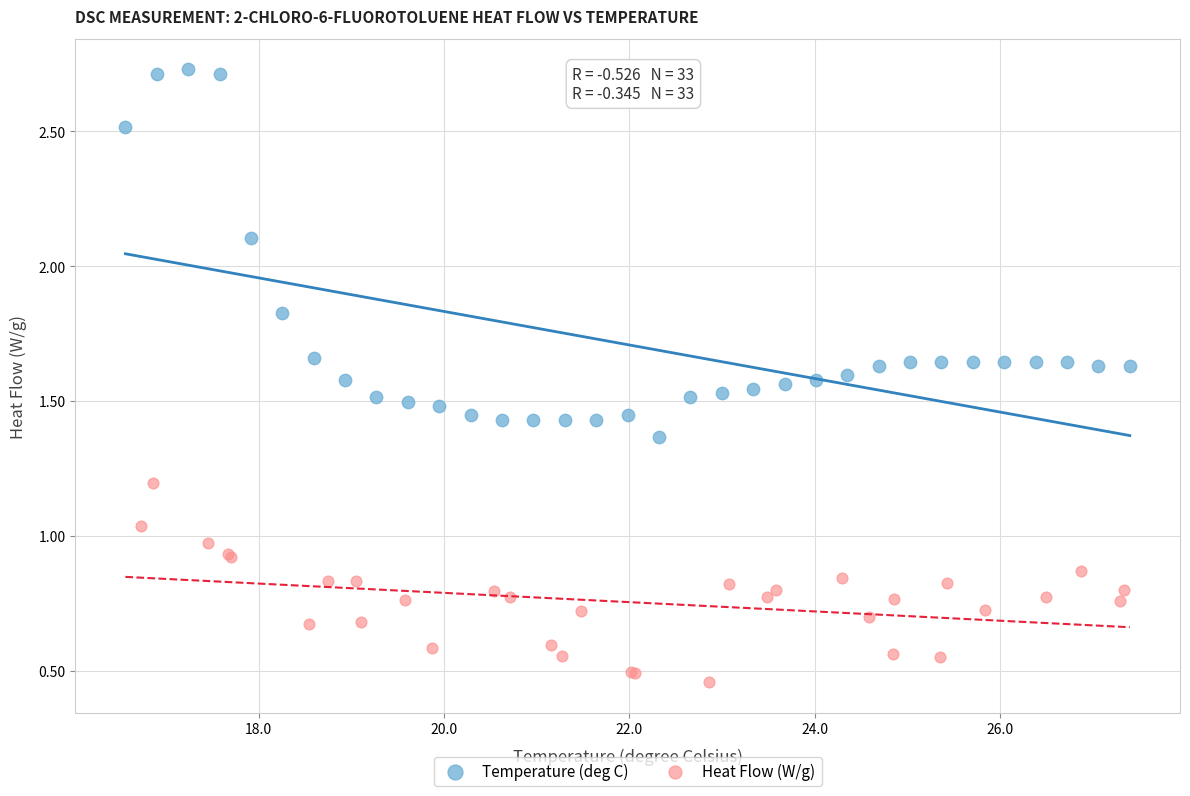

Which series reaches the maximum Y coordinate?

Temperature (deg C)